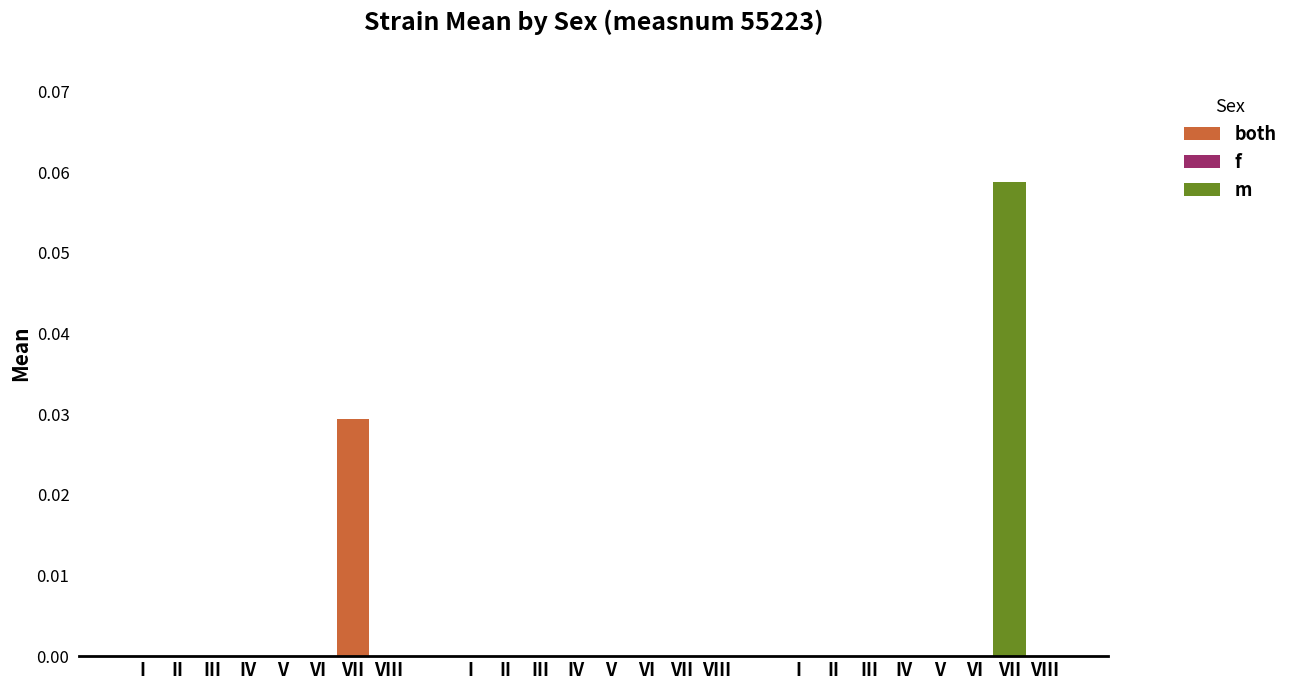

Which label corresponds to the smallest value in the chart?

I